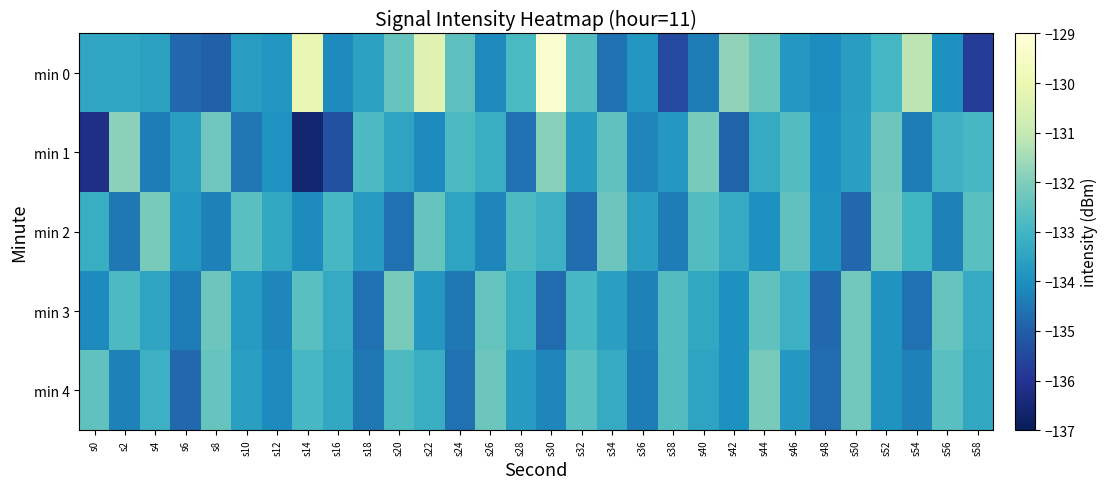

At which category is the sum across all series the highest?

s30